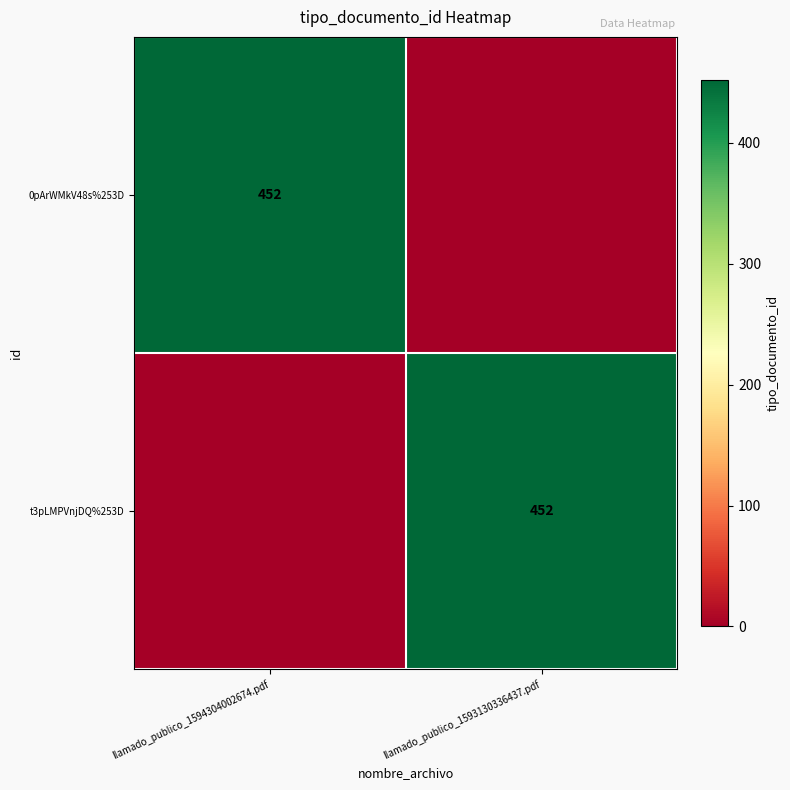

The value of t3pLMPVnjDQ%253D at llamado_publico_1593130336437.pdf is 452. True or false?

True